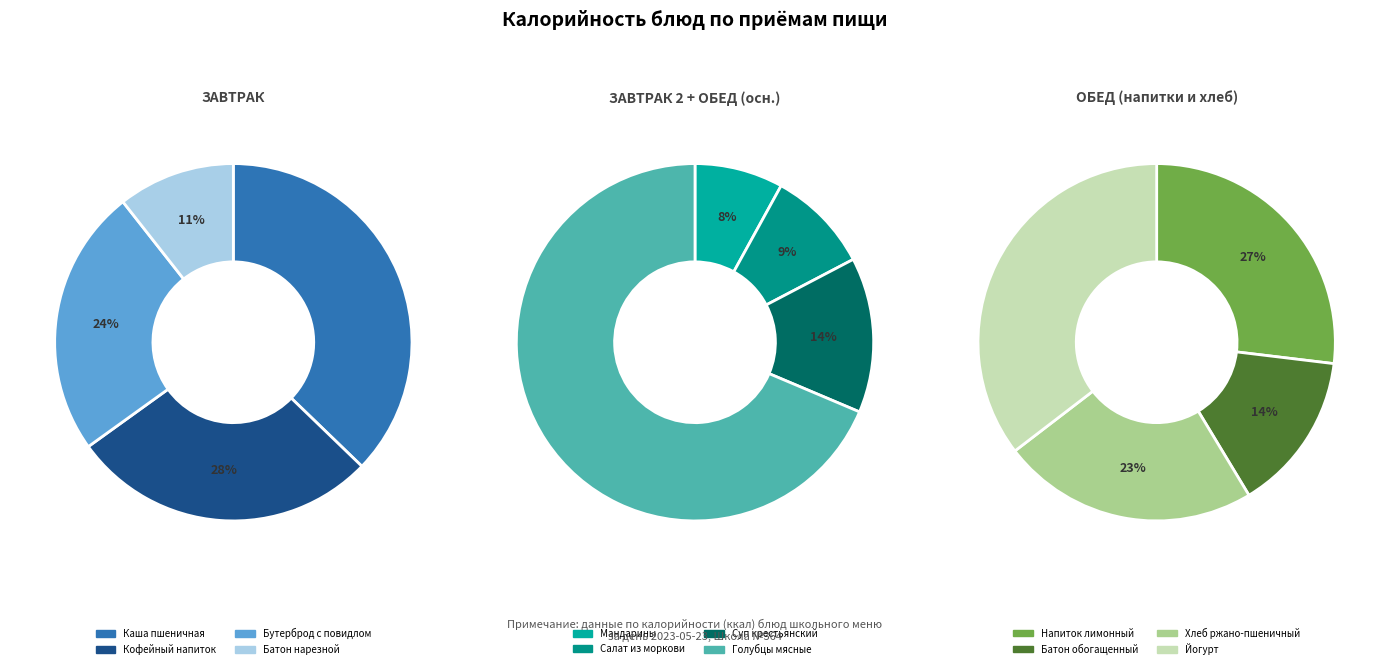

To the nearest percent, what is the difference between the largest and smallest slice percentages?

26%